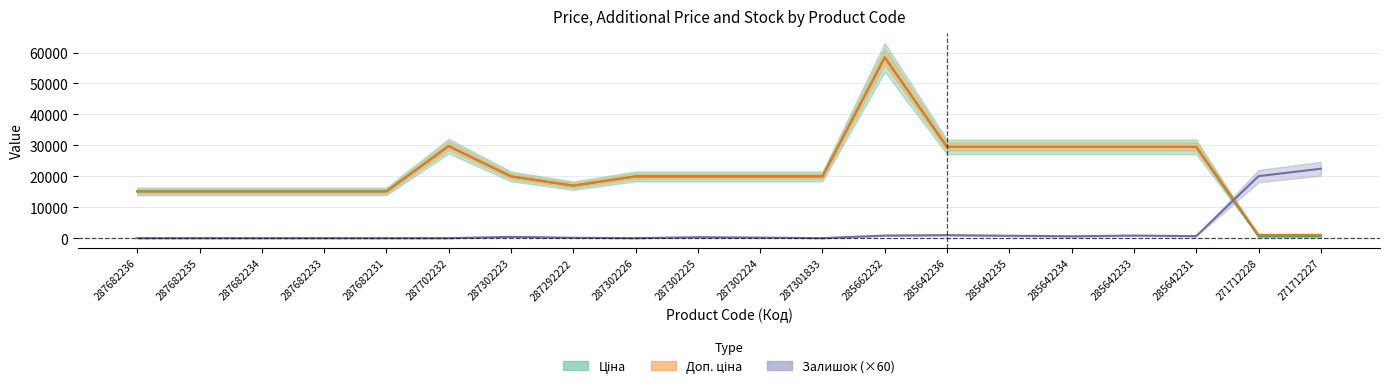

Reading left to right, extract all data points from this chart.

Ціна: 15120.0	15120.0	15120.0	15120.0	15120.0	29747.2	19964.2	16976.3	19964.2	19964.2	19964.2	19964.2	58426.5	29491.5	29491.5	29491.5	29491.5	29491.5	589.9	589.9
Доп. ціна: 15120.0	15120.0	15120.0	15120.0	15120.0	29747.2	19964.2	16976.3	19964.2	19964.2	19964.2	19964.2	58426.5	29491.5	29491.5	29491.5	29491.5	29491.5	1081.7	1081.7
Залишок: 0.0	0.0	0.0	0.0	0.0	0.0	420.0	120.0	0.0	300.0	180.0	0.0	840.0	960.0	780.0	600.0	840.0	660.0	20040.0	22440.0